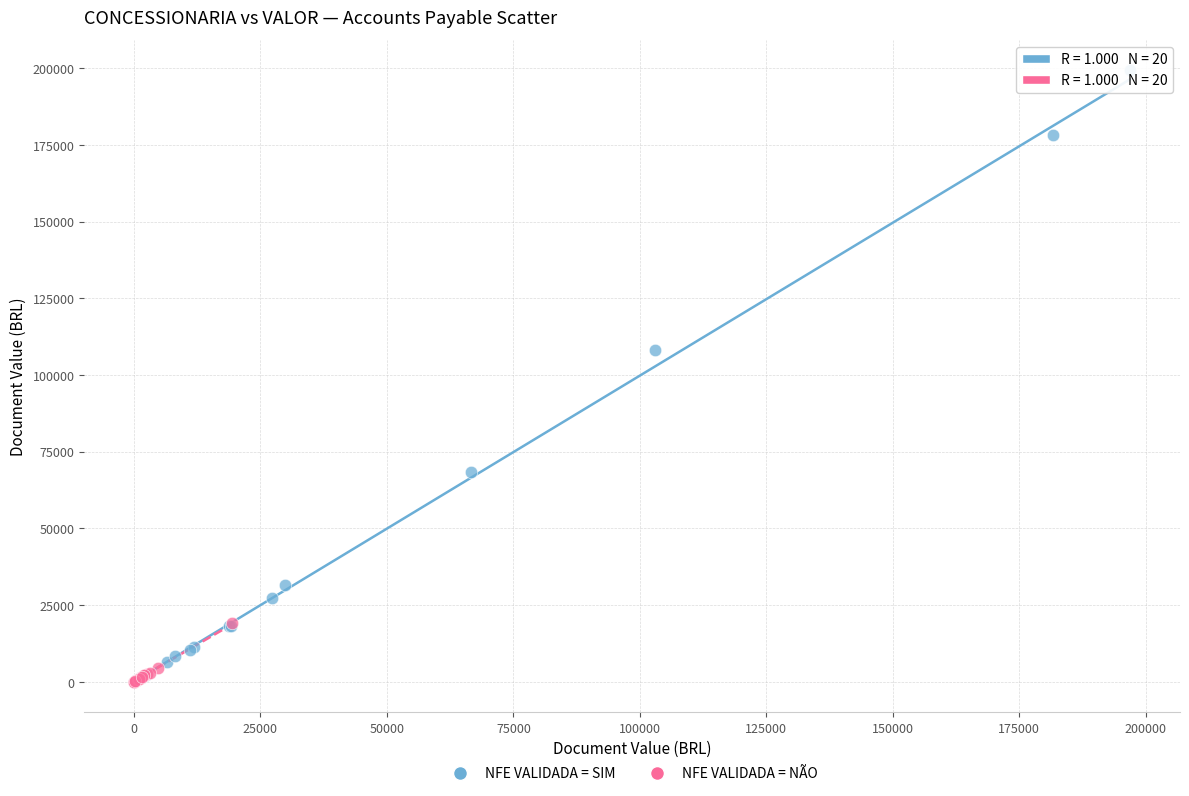

Which series has the widest spread of Y values?

NFE VALIDADA = SIM